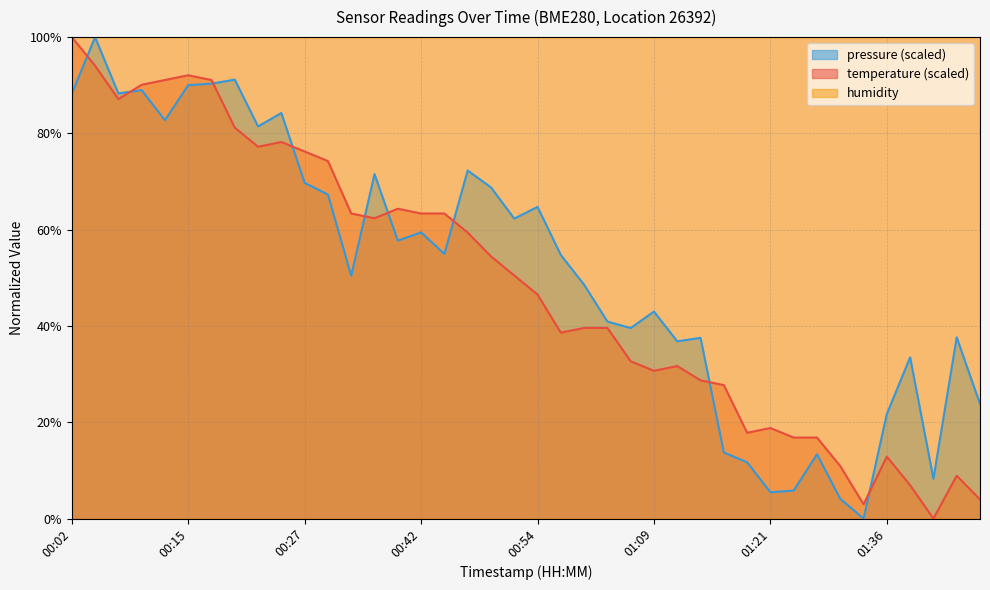

What is the sum of all temperature values?

1946.5